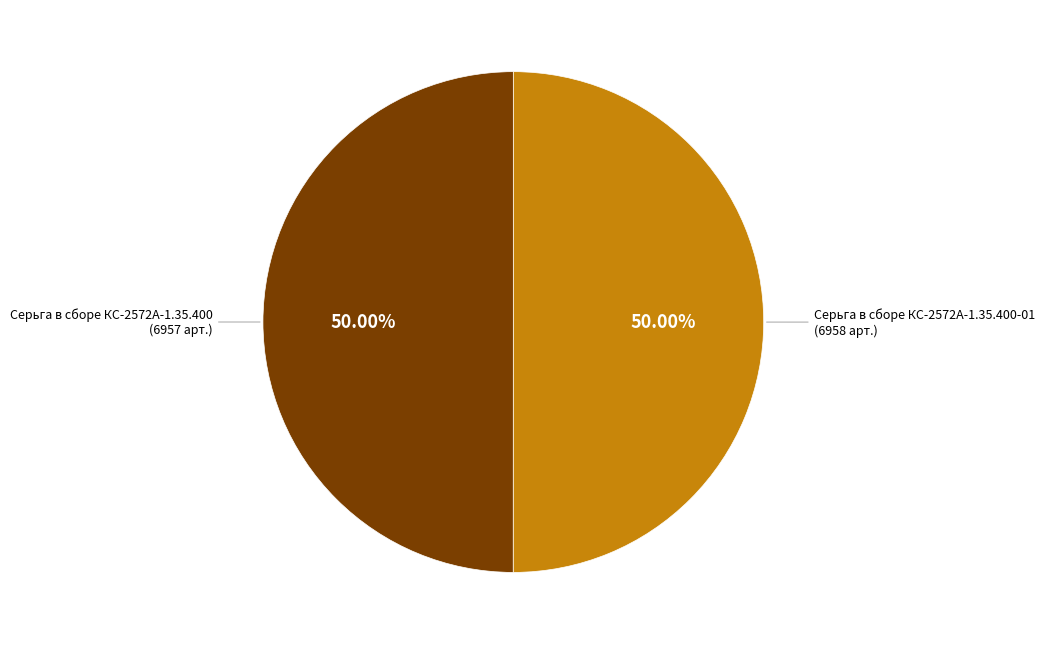

What is the majority slice?

Серьга в сборе КС-2572А-1.35.400-01